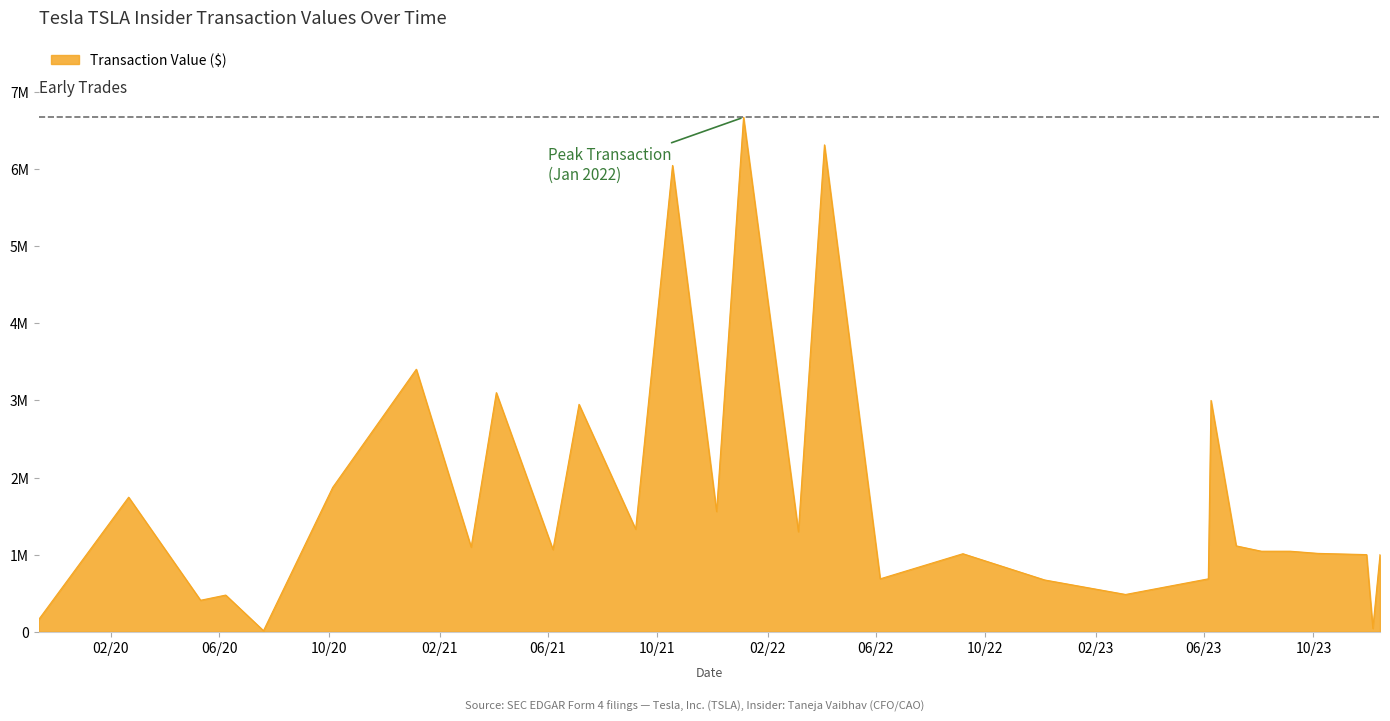

What is the label of the 24th point from the right?

2021-01-06